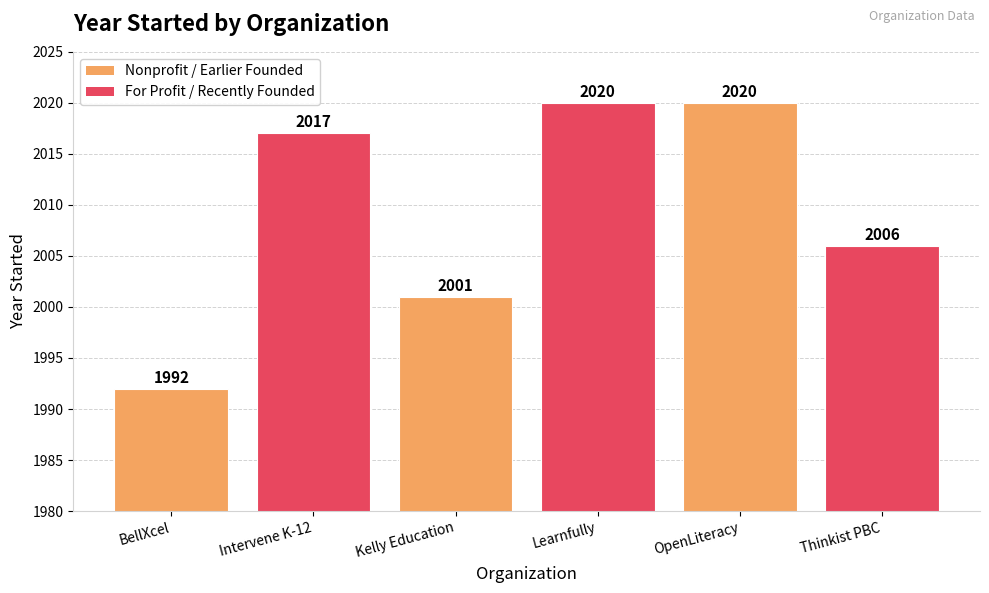

How many data points are less than 2017?

3